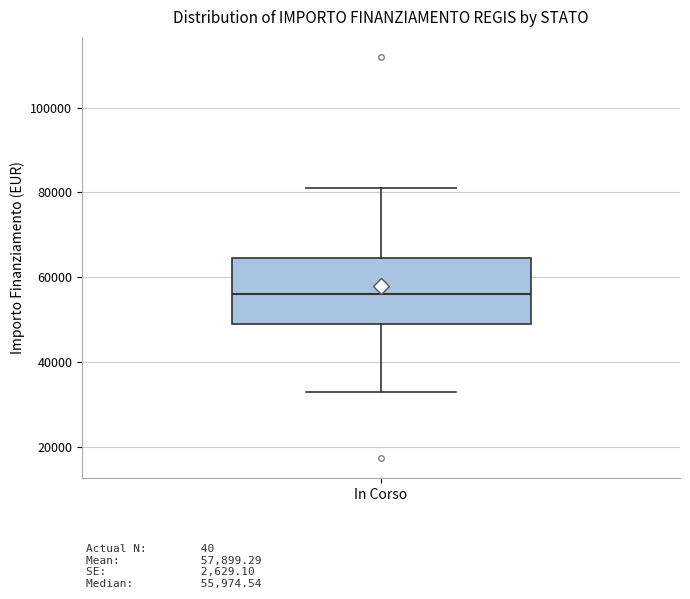

Transcribe this box plot: give where the median line is, the range the box spans, and where the two whiskers end, as read against the y-axis. The values are not printed on the chart, so give them approximately, as read against the axis.

median 56000, box 50000 to 64000, whiskers 32000 to 80000